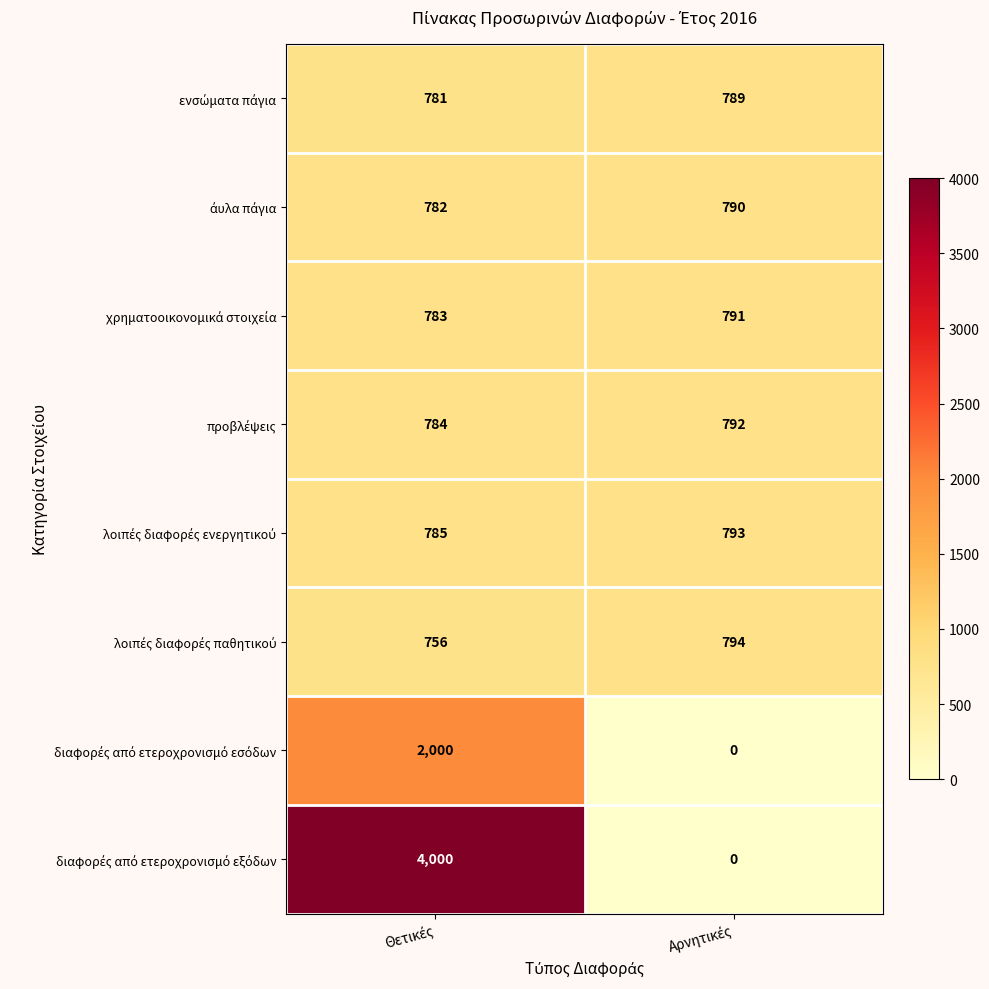

What is the greatest value displayed?

4000